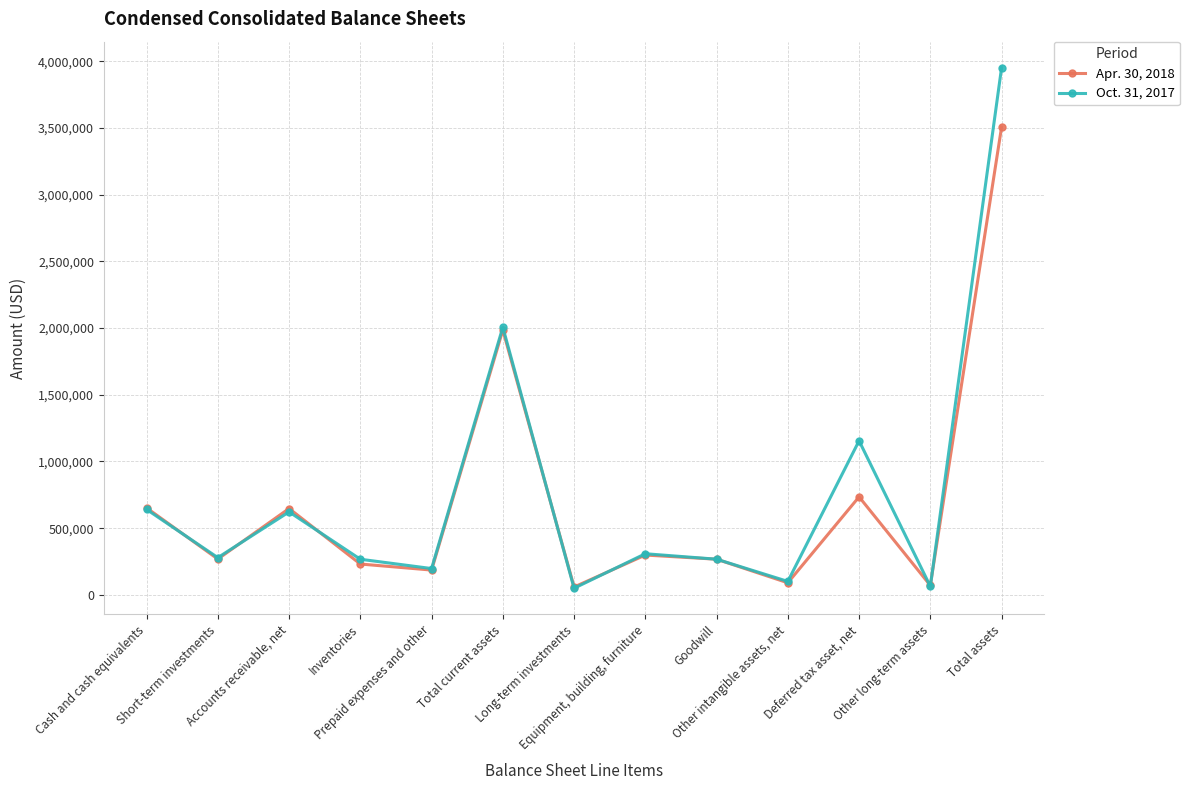

What is the label of the 10th point from the right?

Inventories